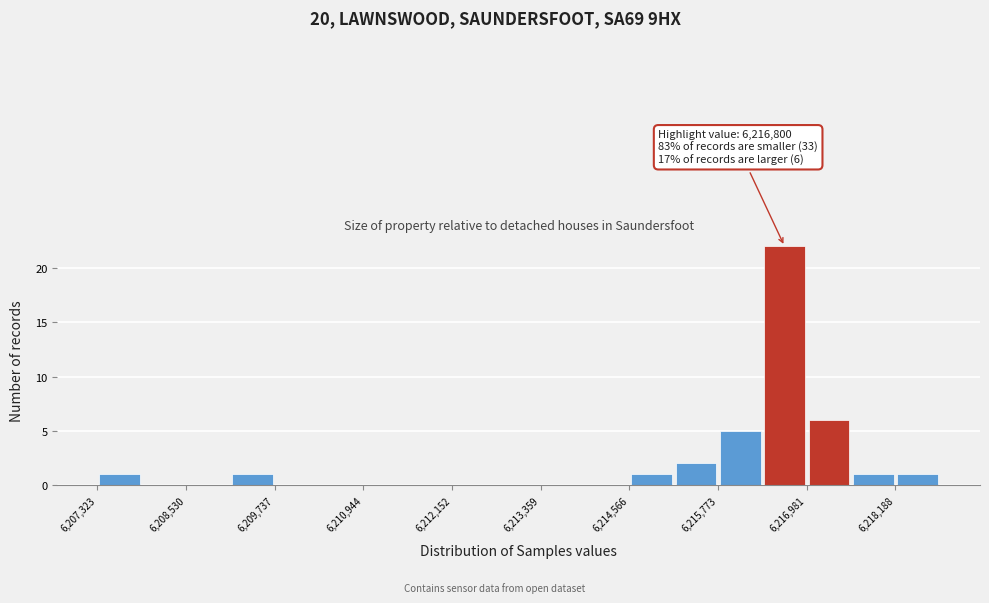

Read against the x-axis, roughly where is the centre of the tallest bar?

6216600